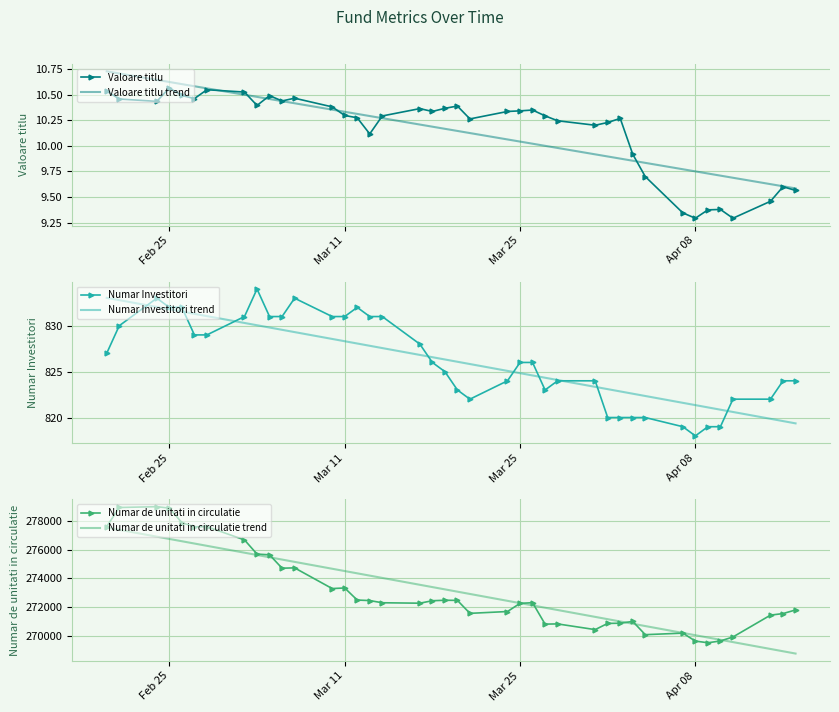

How many intersections are there between Numar de unitati in circulatie trend and Numar de unitati in circulatie?

6